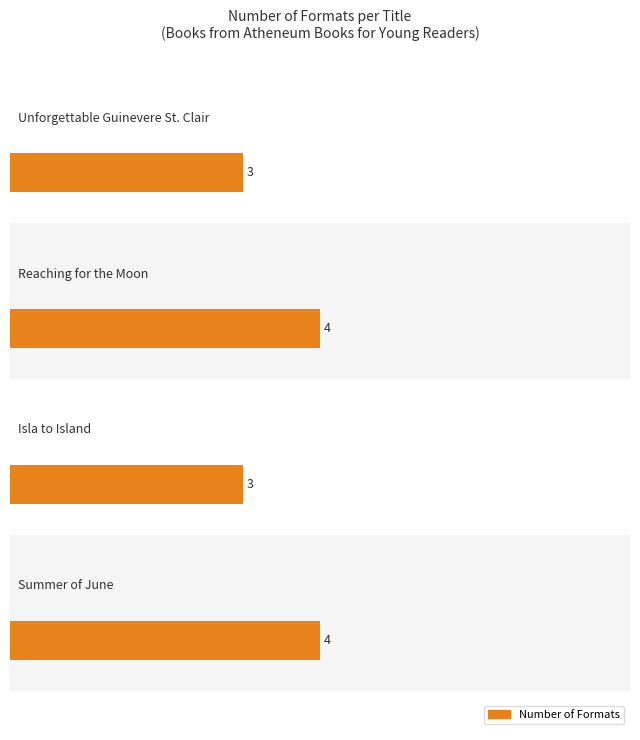

Approximately how many times larger is the value at Isla to Island compared to Unforgettable Guinevere St. Clair?

1.0